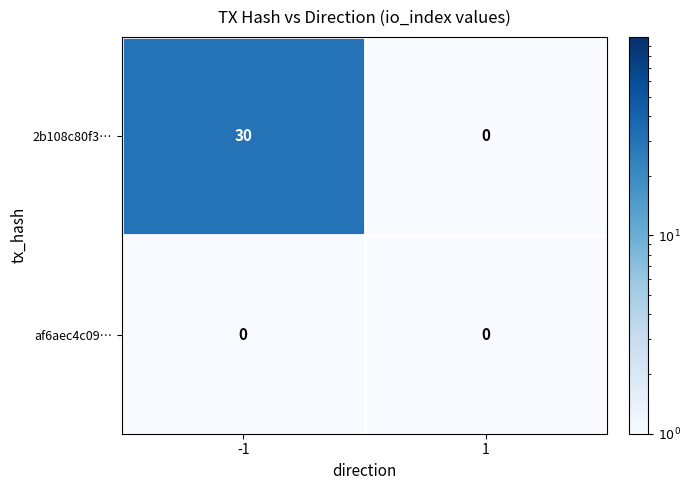

What is the difference between the maximum and minimum values in the 2b108c80f3… series?

30